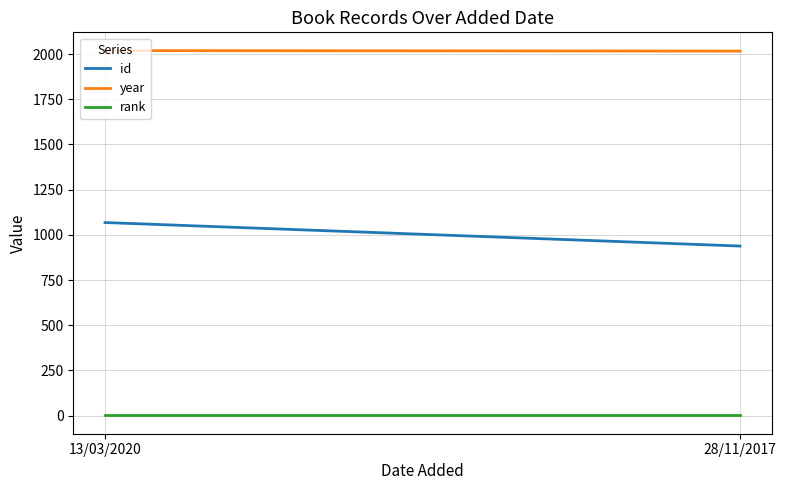

What is the value of the year point at the 1st from the left?

2019